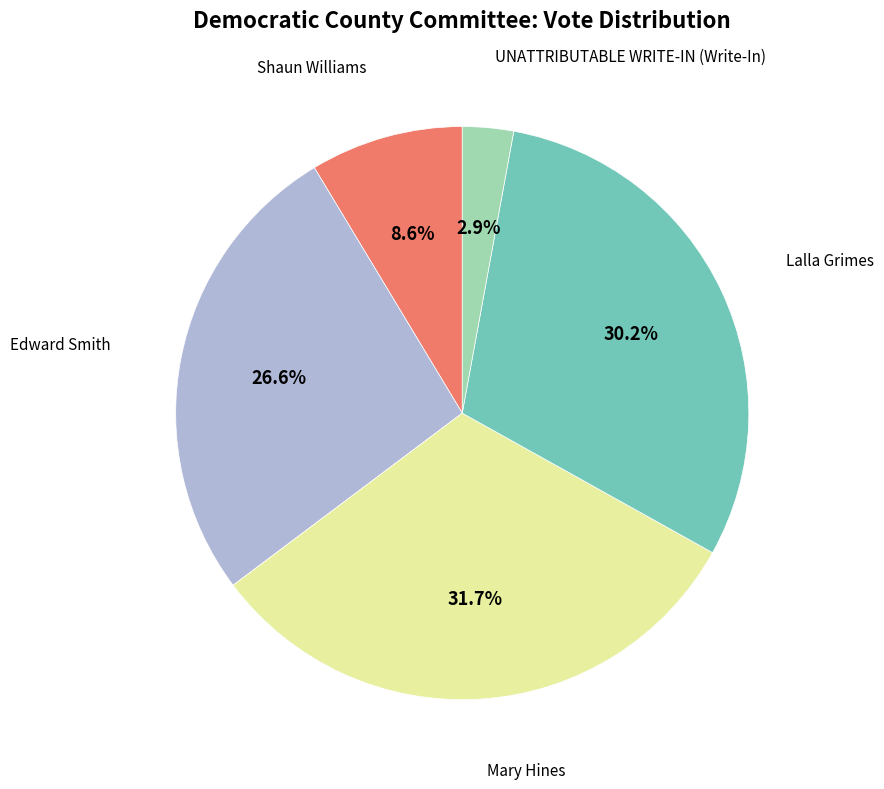

Does any single category account for the majority?

No